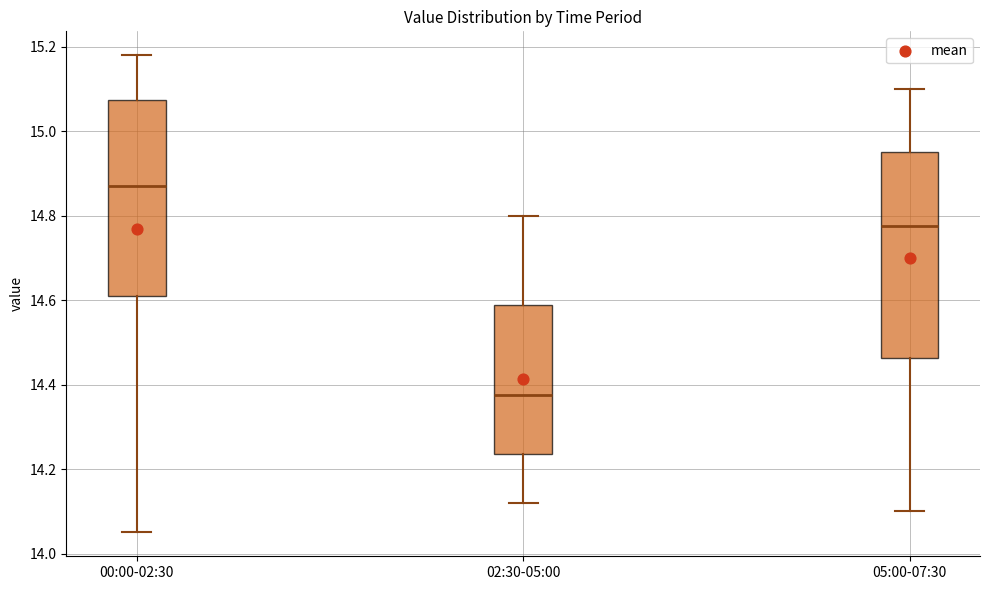

Which box has the lowest median line?

02:30-05:00